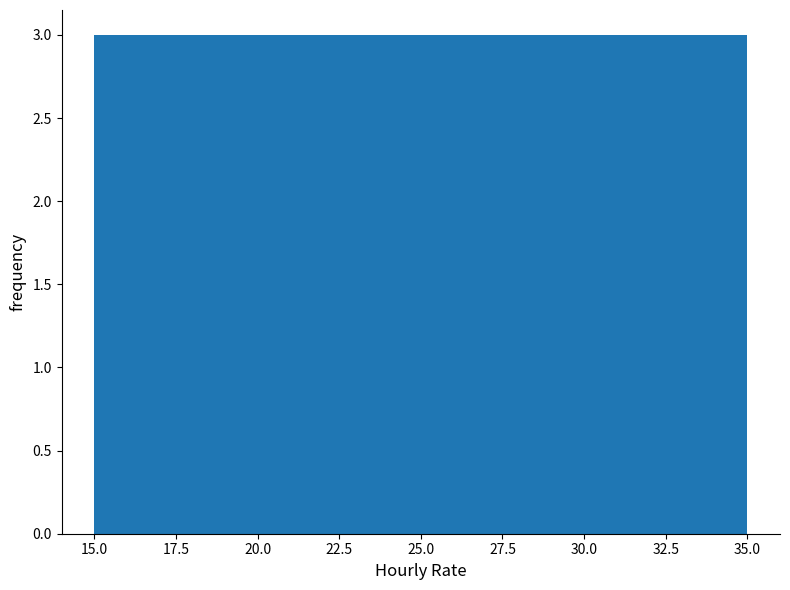

Reading left to right, list every bar in this chart as the range it spans on the x-axis followed by its height. Neither the bar edges nor the heights are printed on the chart, so give them approximately, as read against the axes.

15.0 to 18.0: 3
18.0 to 20.5: 3
20.5 to 23.5: 3
23.5 to 26.5: 3
26.5 to 29.5: 3
29.5 to 32.0: 3
32.0 to 35.0: 3